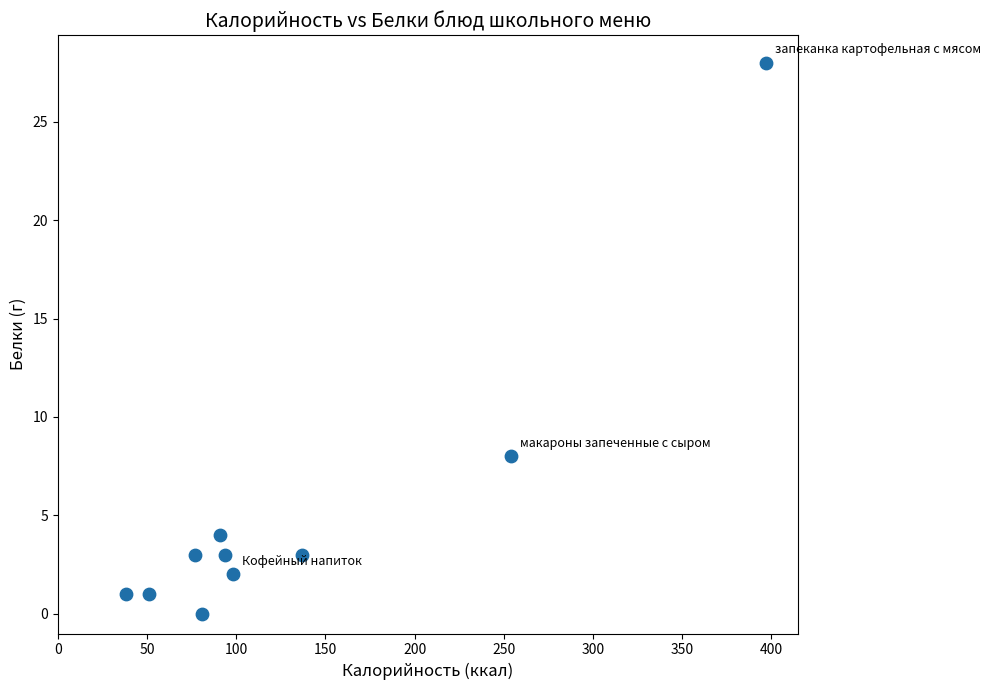

What Y value in the scatter plot is closest to 14?

8